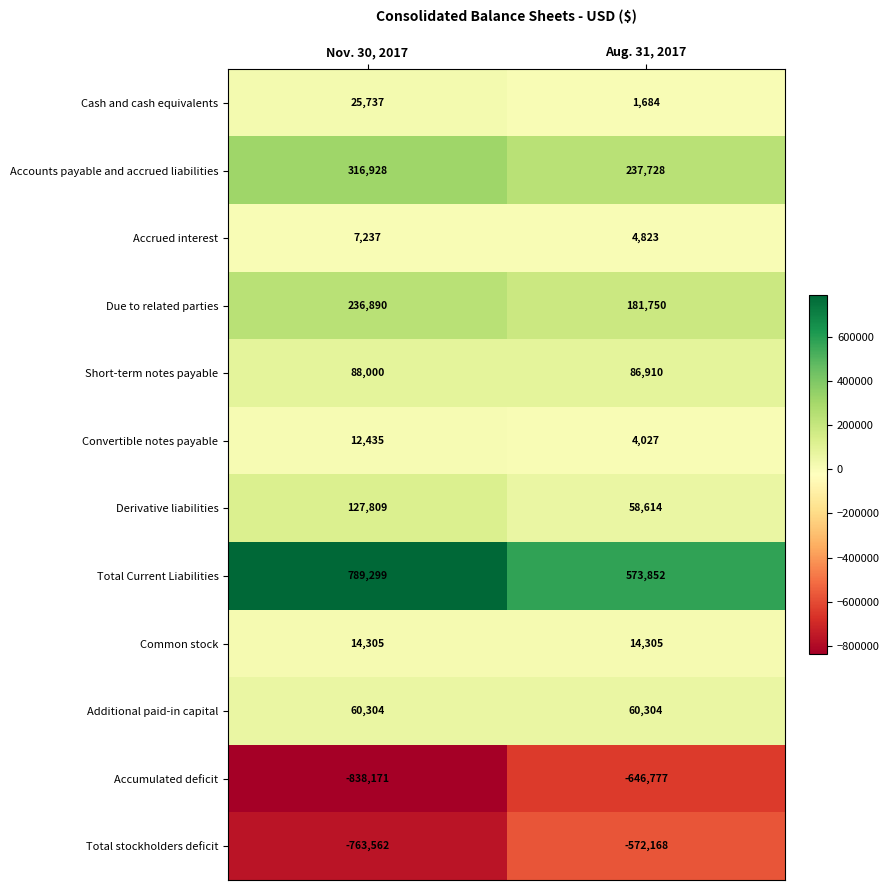

Which label corresponds to the largest value in the chart?

Nov. 30, 2017